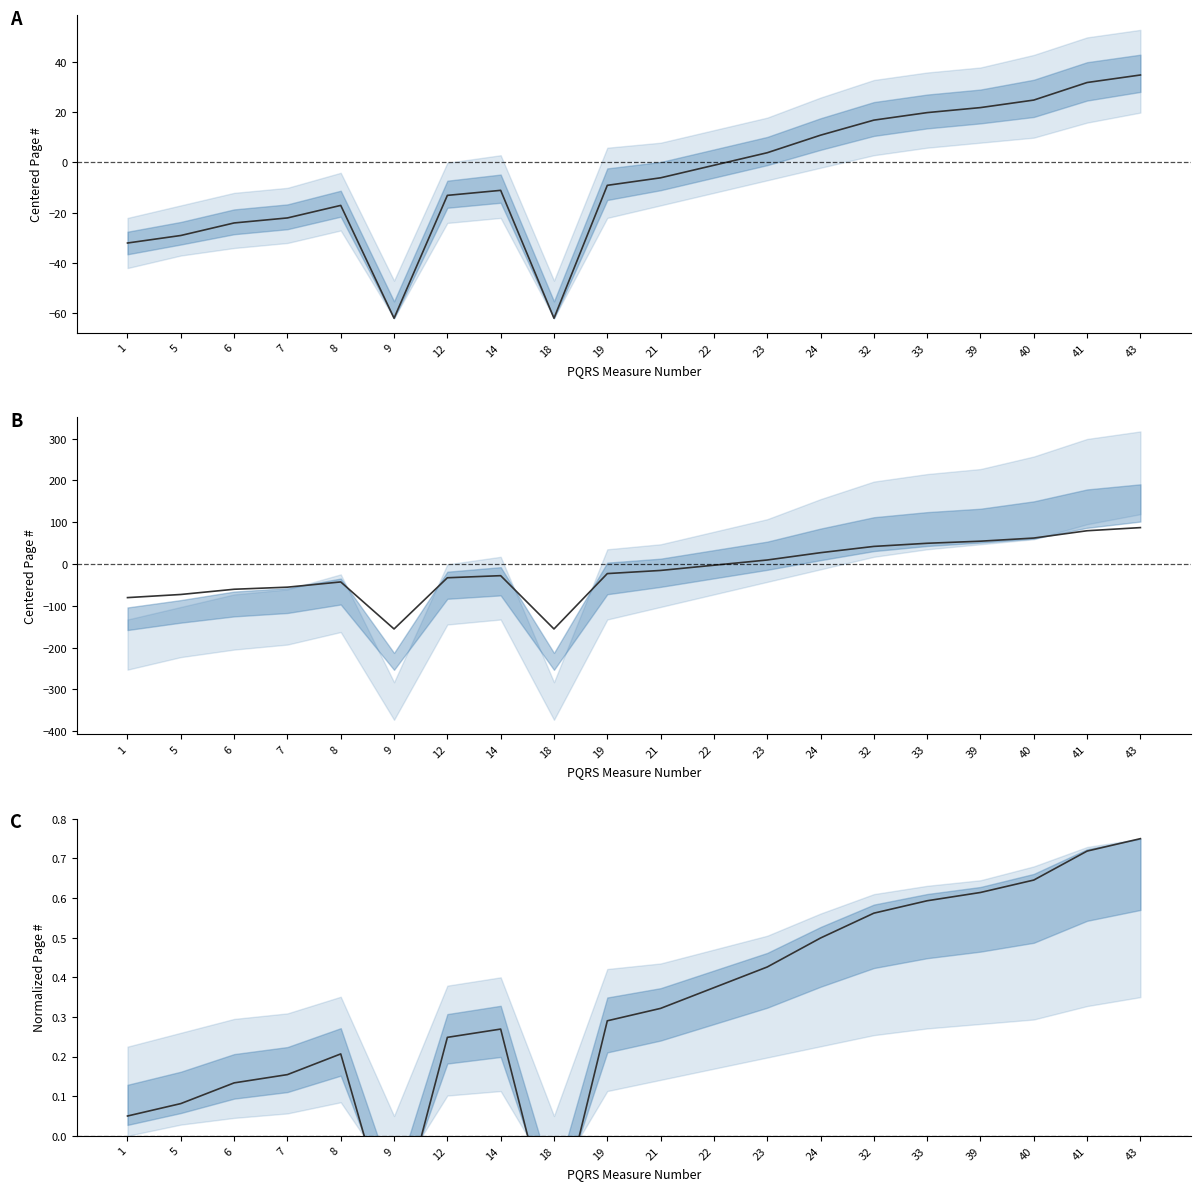

Reading left to right, transcribe all the data shown in this chart.

0.1	0.1	0.1	0.2	0.2	-0.3	0.2	0.3	-0.3	0.3	0.3	0.4	0.4	0.5	0.6	0.6	0.6	0.6	0.7	0.8